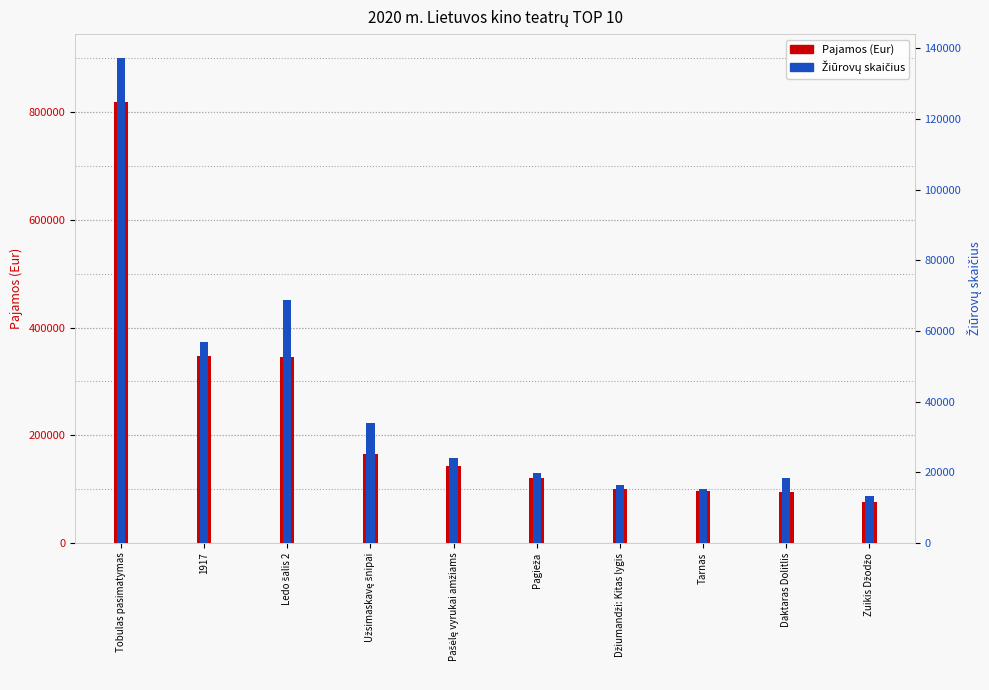

What is the difference between the highest and lowest values at Džiumandži: Kitas lygis?

84059.7